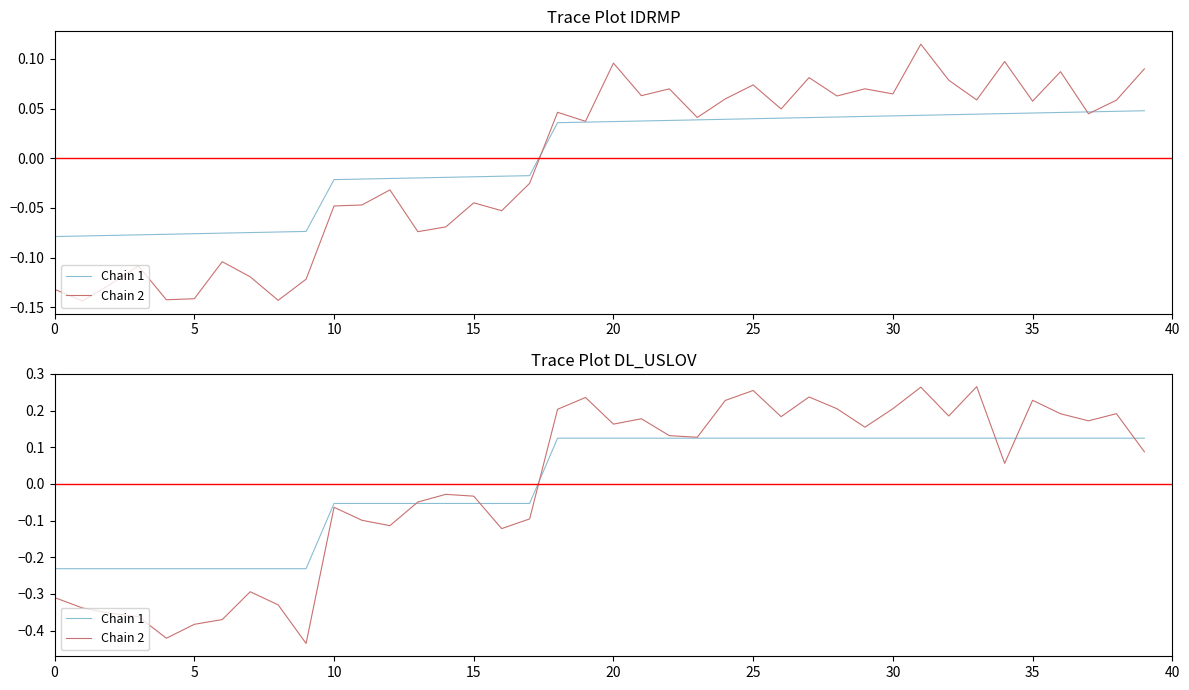

The value of Chain 2 at 24 is 0.2. True or false?

True